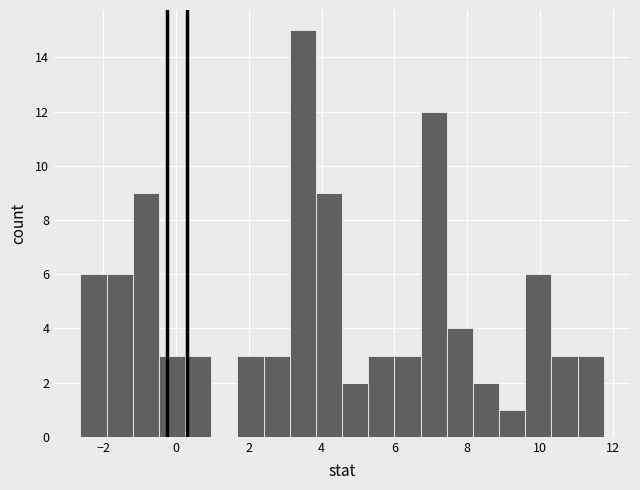

Read against the x-axis, roughly where is the centre of the tallest bar?

3.4